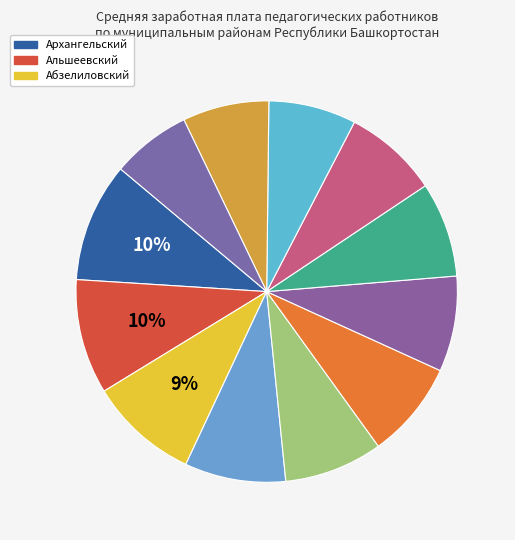

Which category has the biggest portion of the pie?

Архангельский